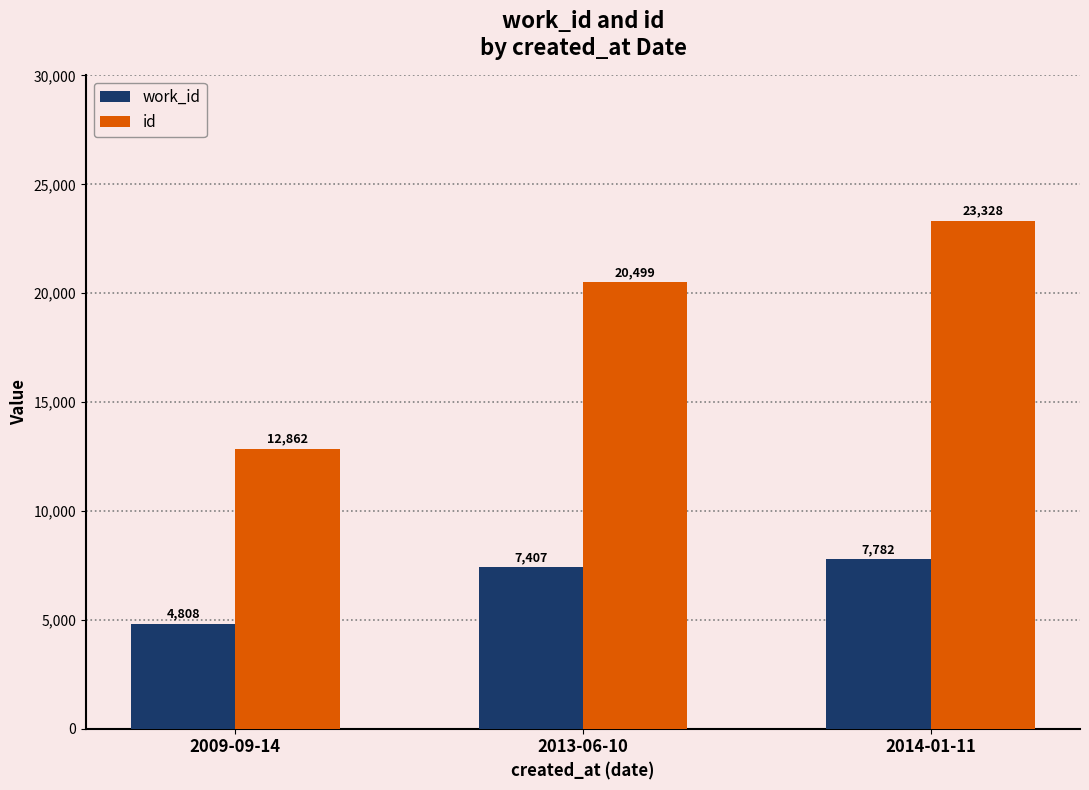

Reading left to right, extract all data points from this chart.

work_id: 4808	7407	7782
id: 12862	20499	23328